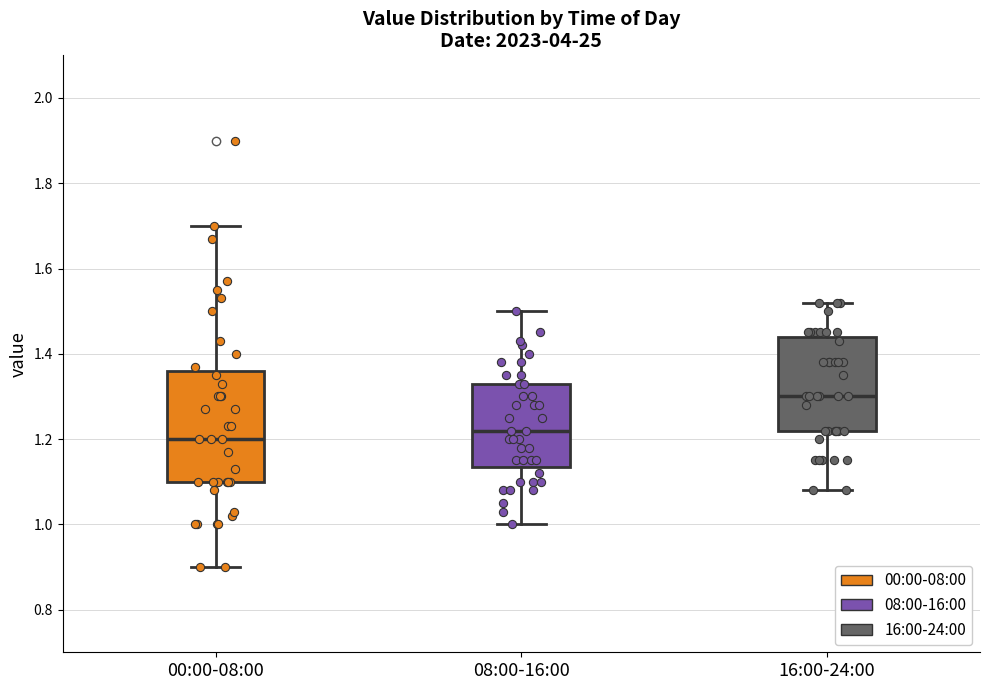

Which box has the lowest median line?

00:00-08:00